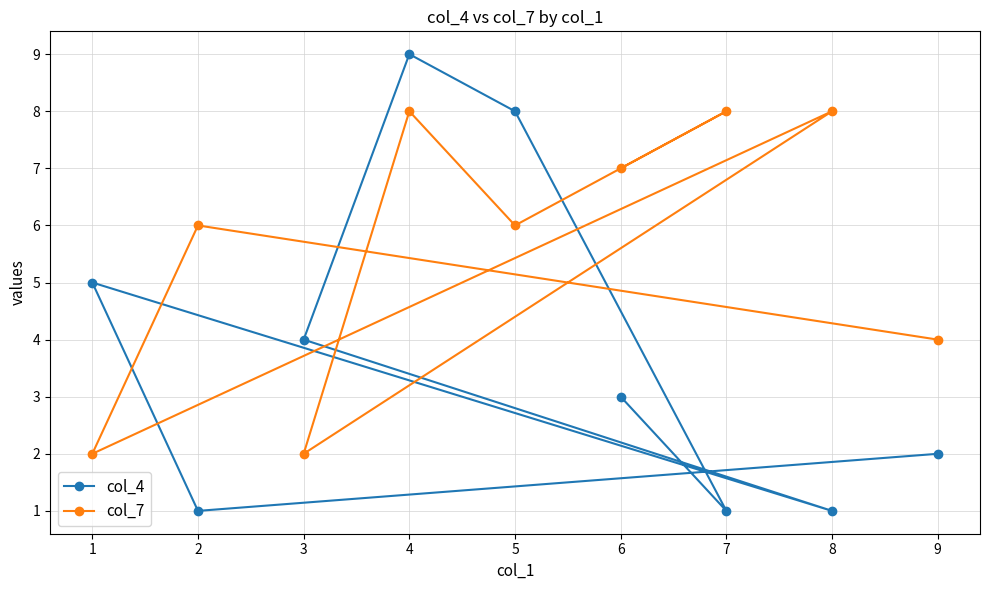

True or false: col_4 and col_7 cross at least once.

True